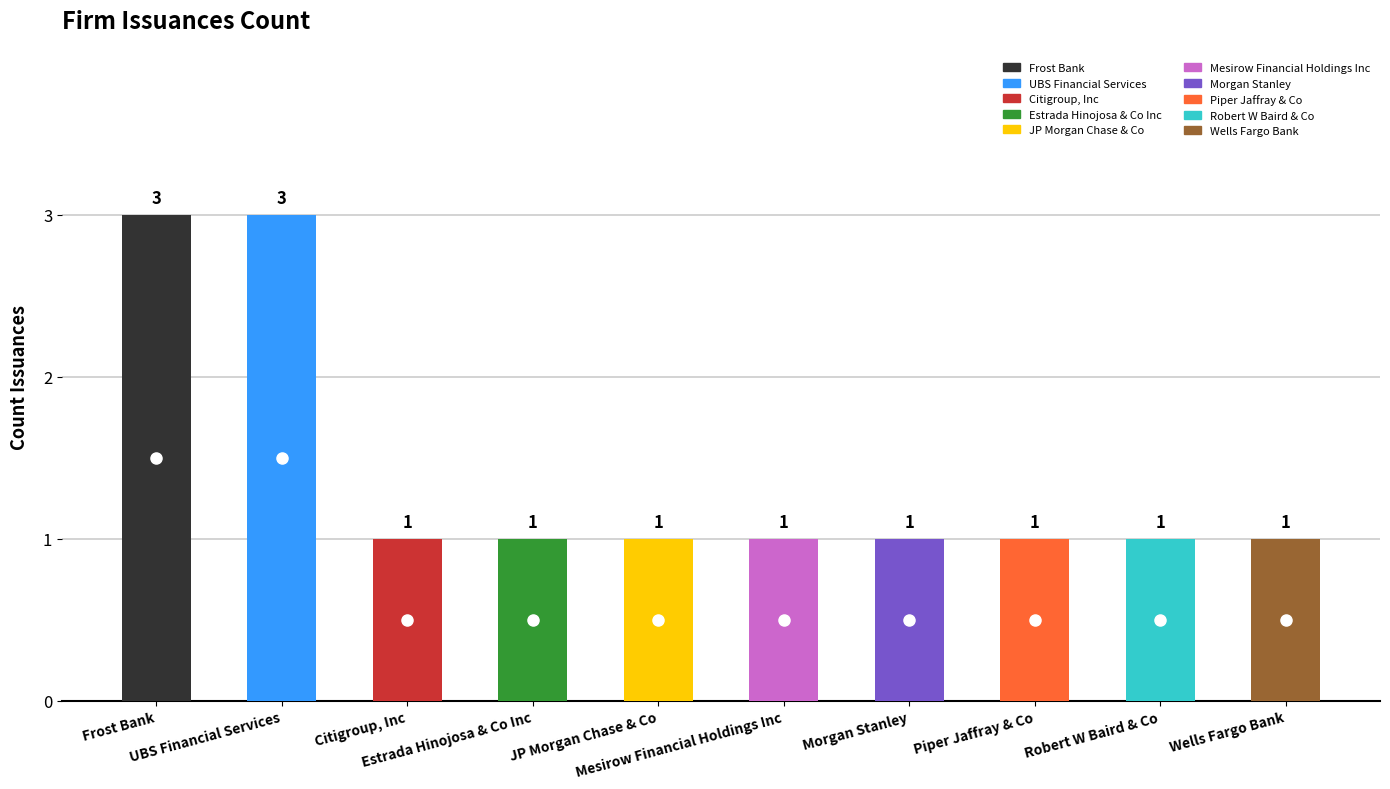

Reading left to right, transcribe all the data shown in this chart.

3	3	1	1	1	1	1	1	1	1